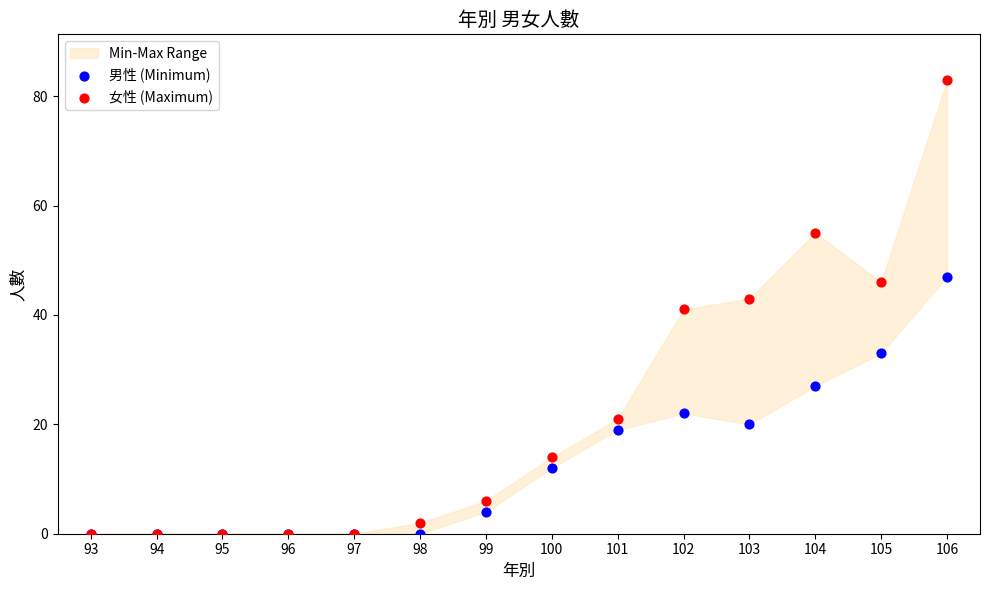

In the 男性 (Minimum) series, what Y value is closest to 23?

22